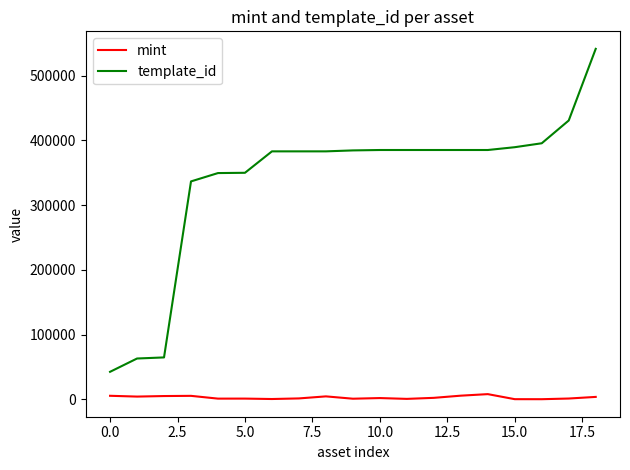

What is the greatest value displayed?

541468